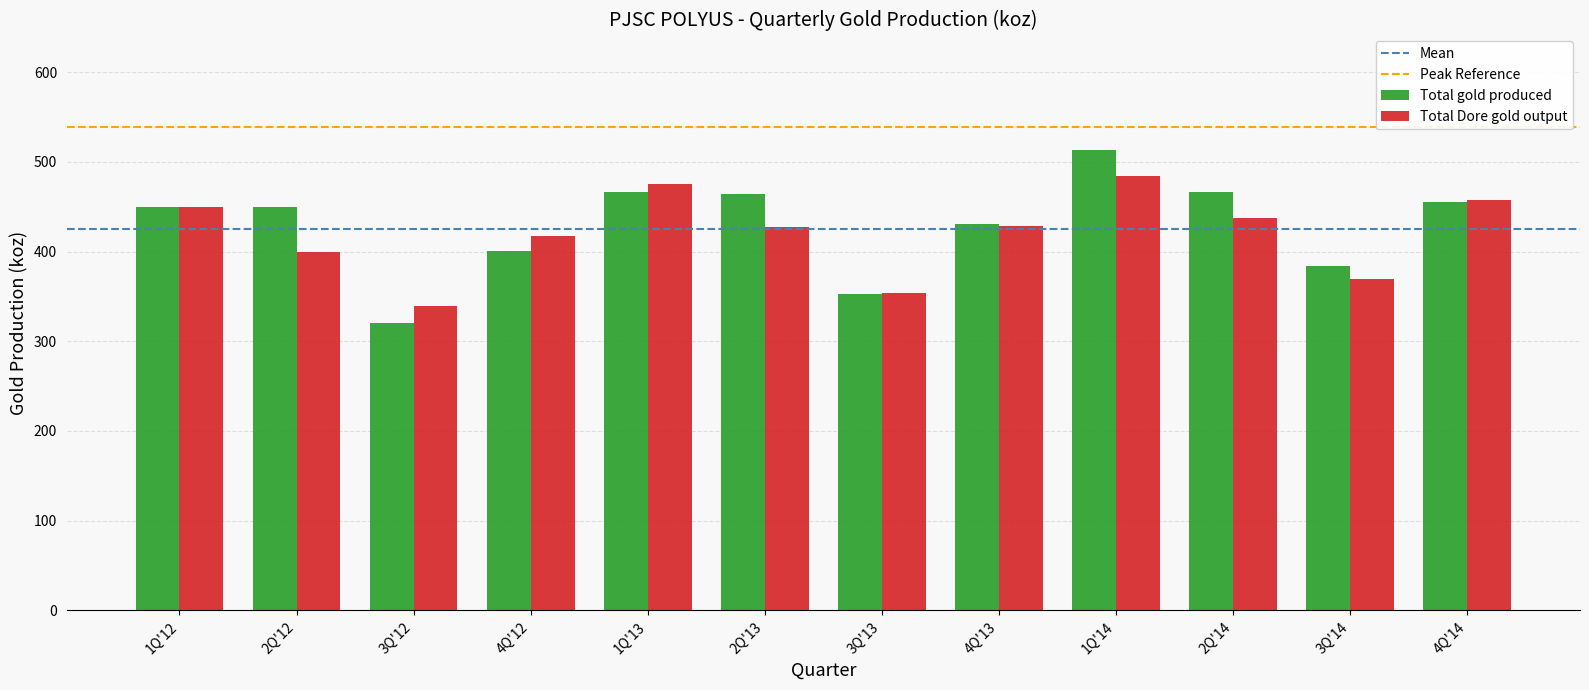

What is the label of the 9th bar from the right?

4Q'12